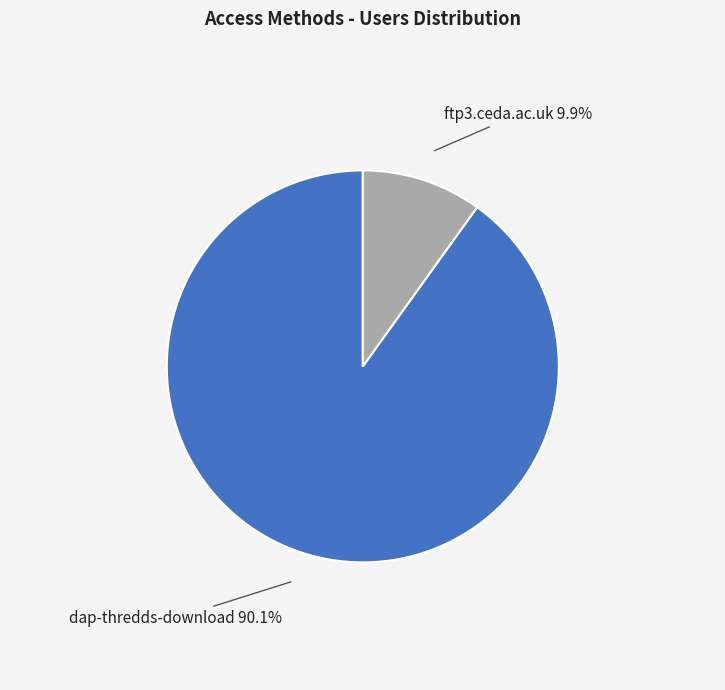

Which category has the biggest portion of the pie?

dap-thredds-download